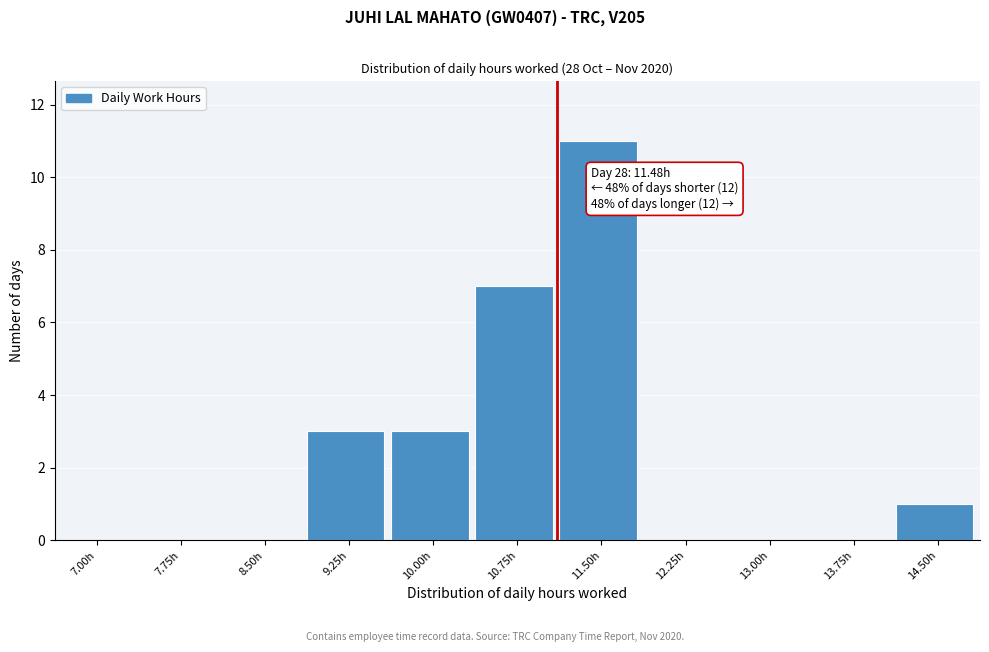

Reading right to left, list all the values displayed in this chart.

14.50h=1	13.75h=0	13.00h=0	12.25h=0	11.50h=11	10.75h=7	10.00h=3	9.25h=3	8.50h=0	7.75h=0	7.00h=0